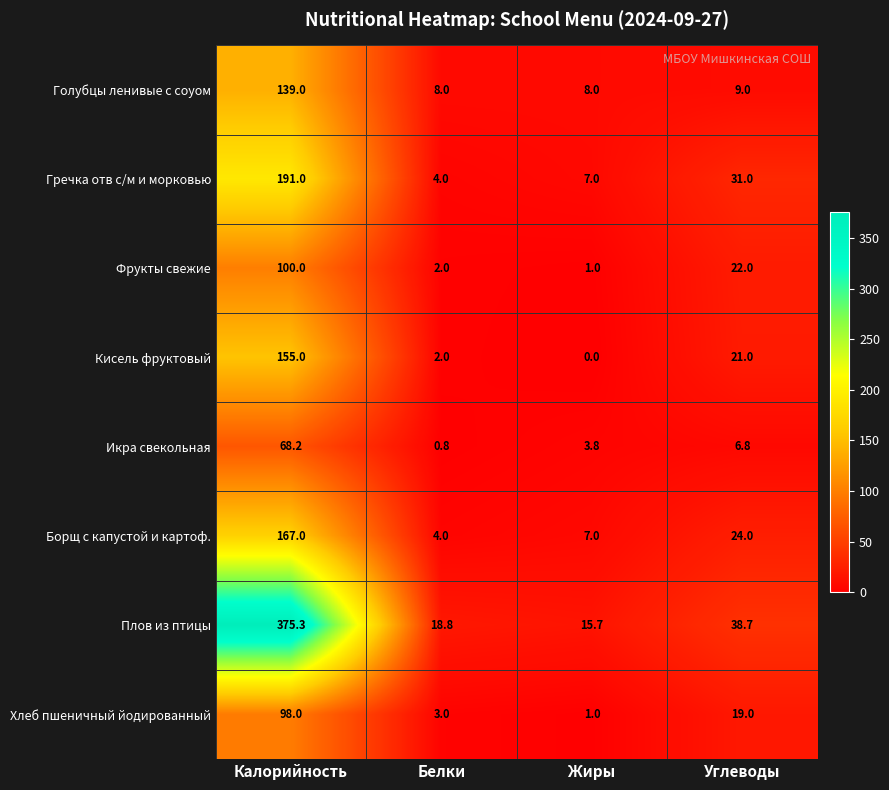

What is the difference between the maximum and minimum values in the Хлеб пшеничный йодированный series?

97.0